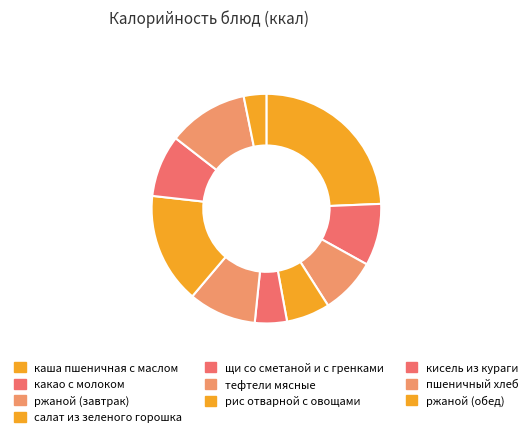

Which category has the biggest portion of the pie?

каша пшеничная с маслом